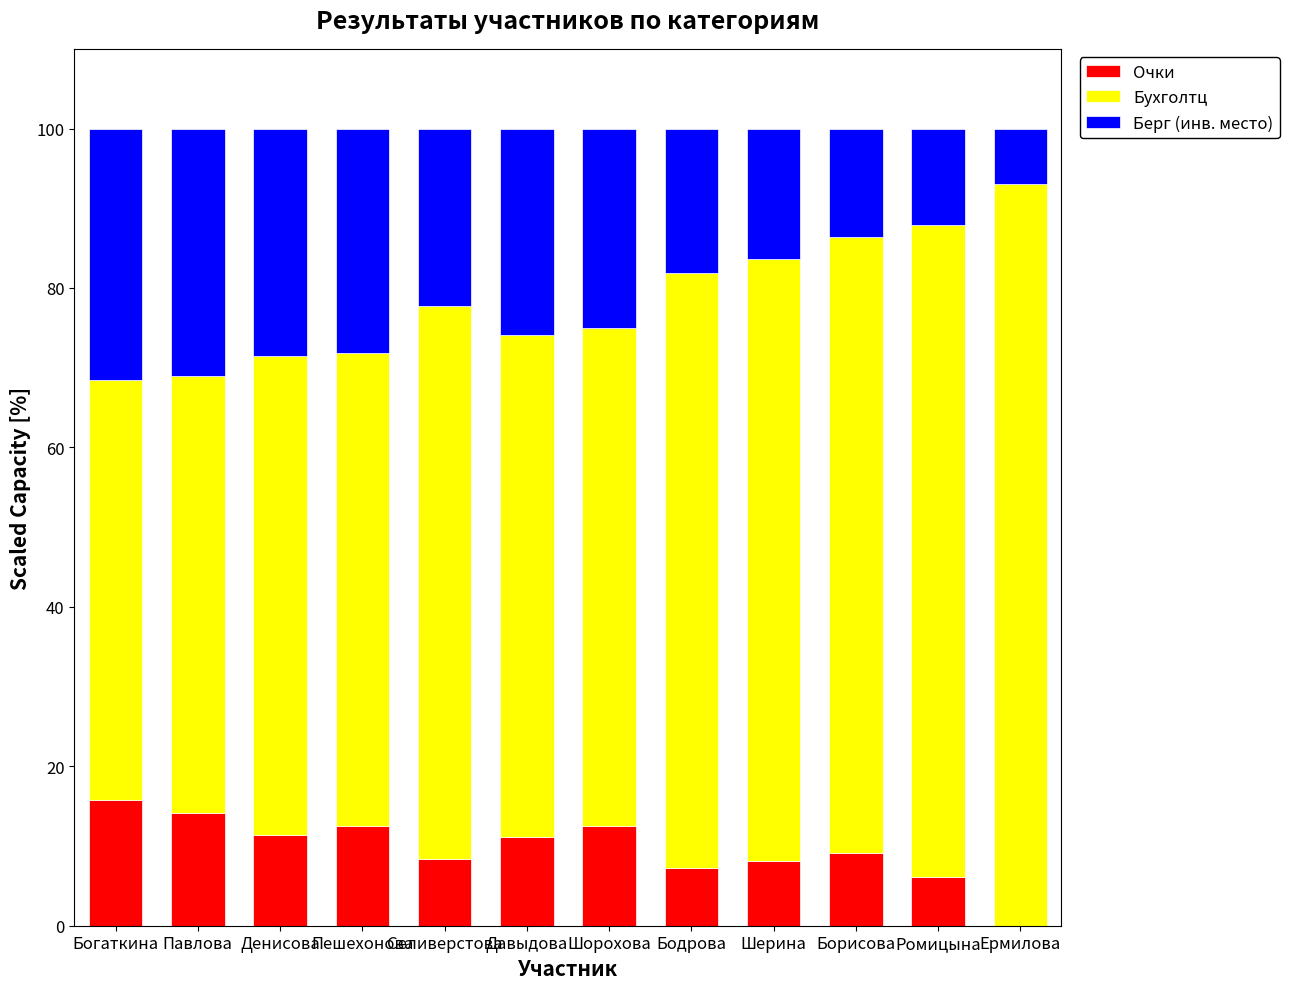

What is the maximum value for Очки?

15.8